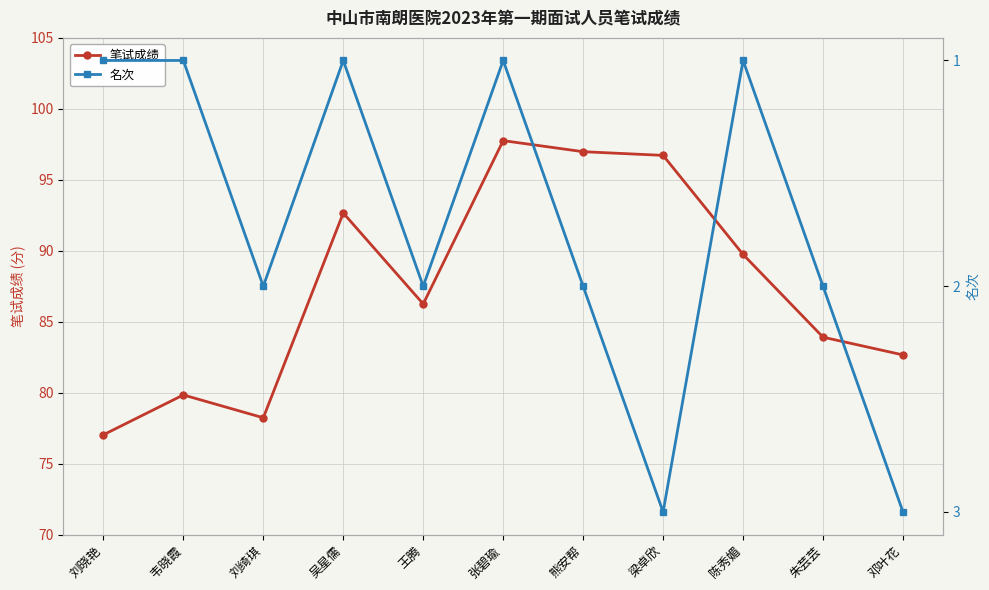

Between 韦晓霞 and 梁卓欣, which series saw the biggest shift?

笔试成绩